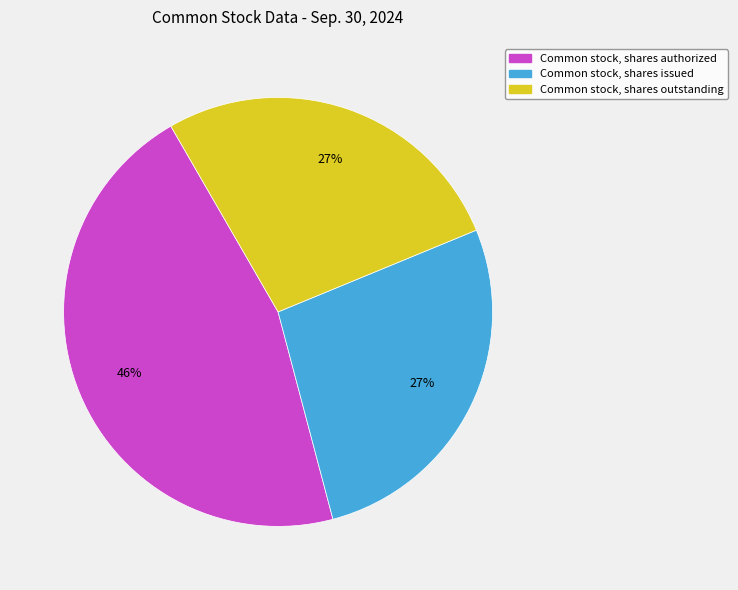

How many slices are in this pie chart?

3